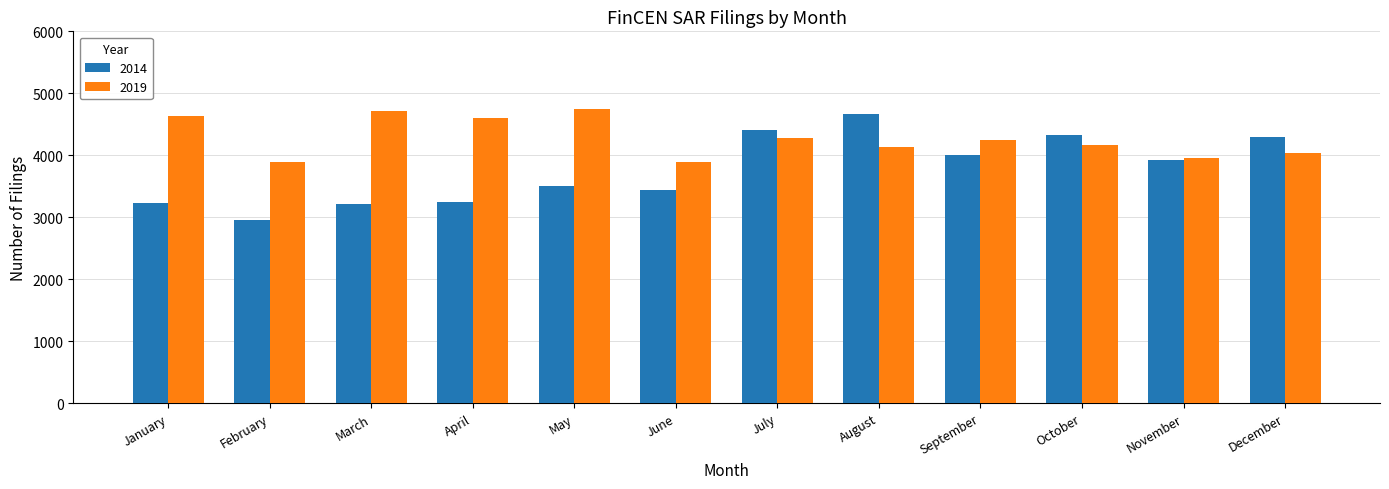

List the series in order of their overall mean, highest first.

2019, 2014